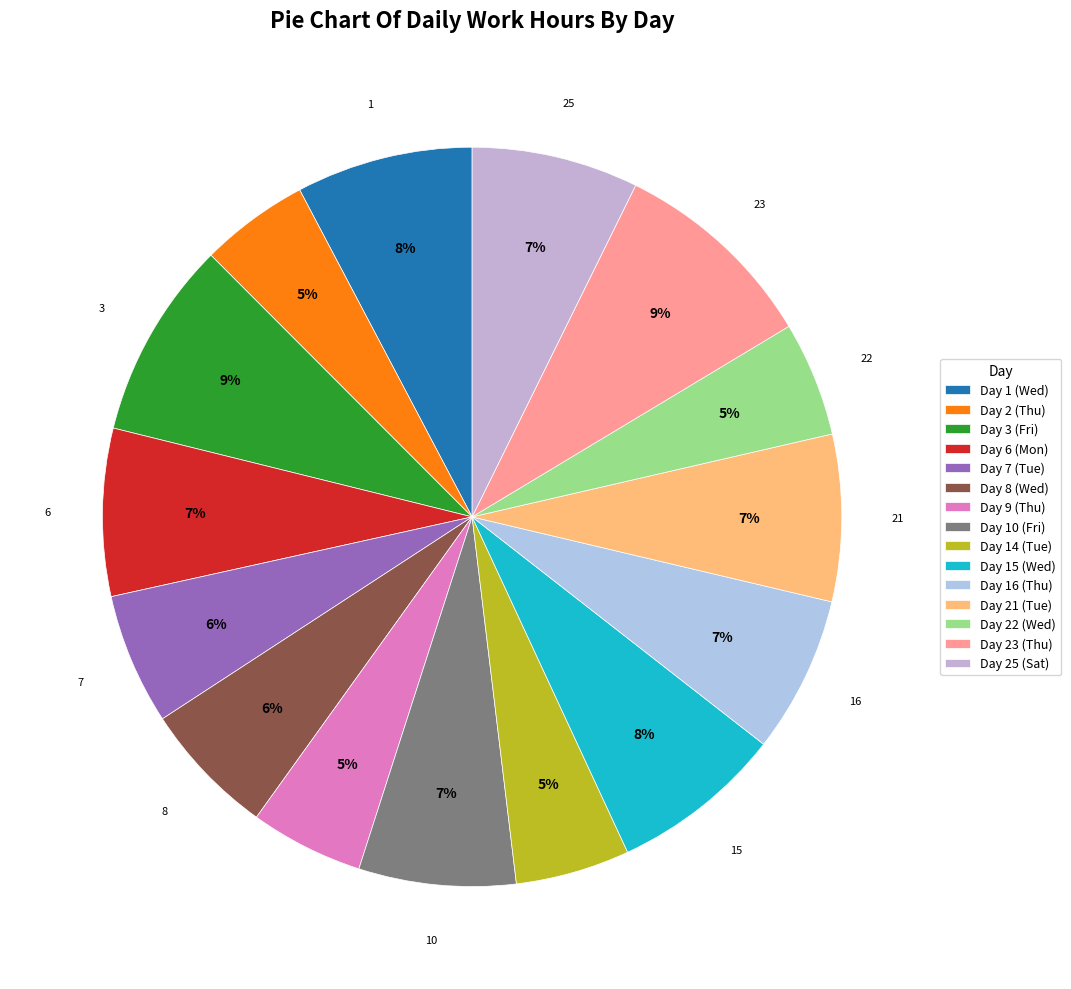

What portion of the pie excludes Day 16 (Thu)?

93.1%